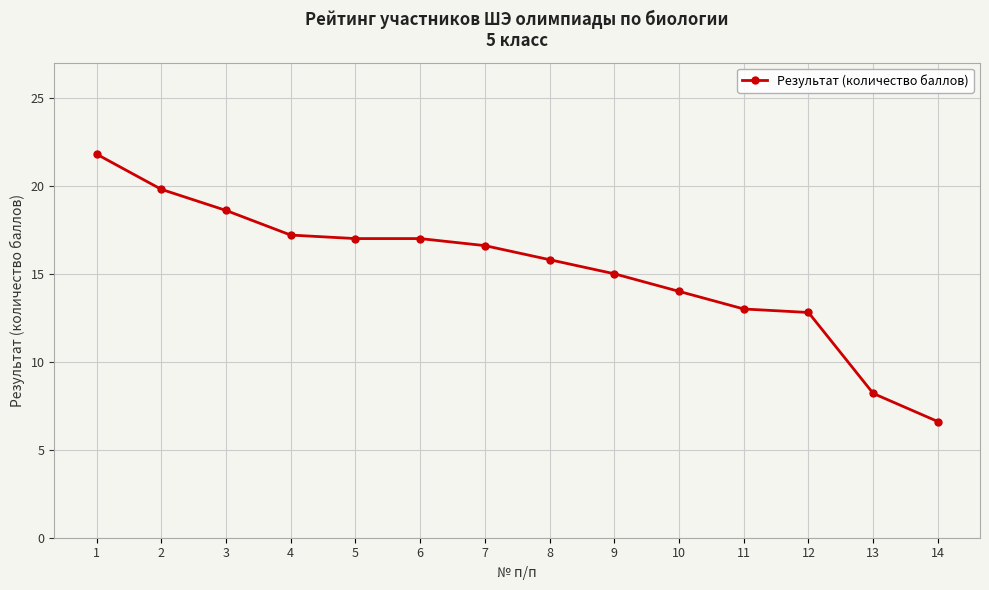

Does the chart display data point markers on the line(s)?

Yes